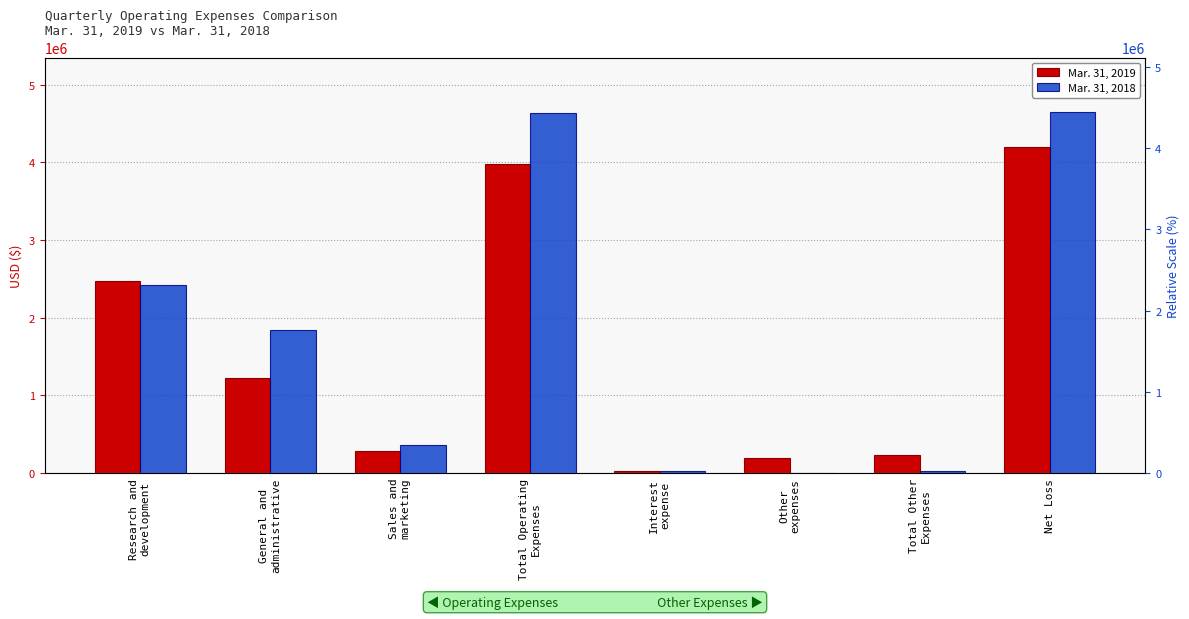

How many values in Mar. 31, 2018 are above zero?

7